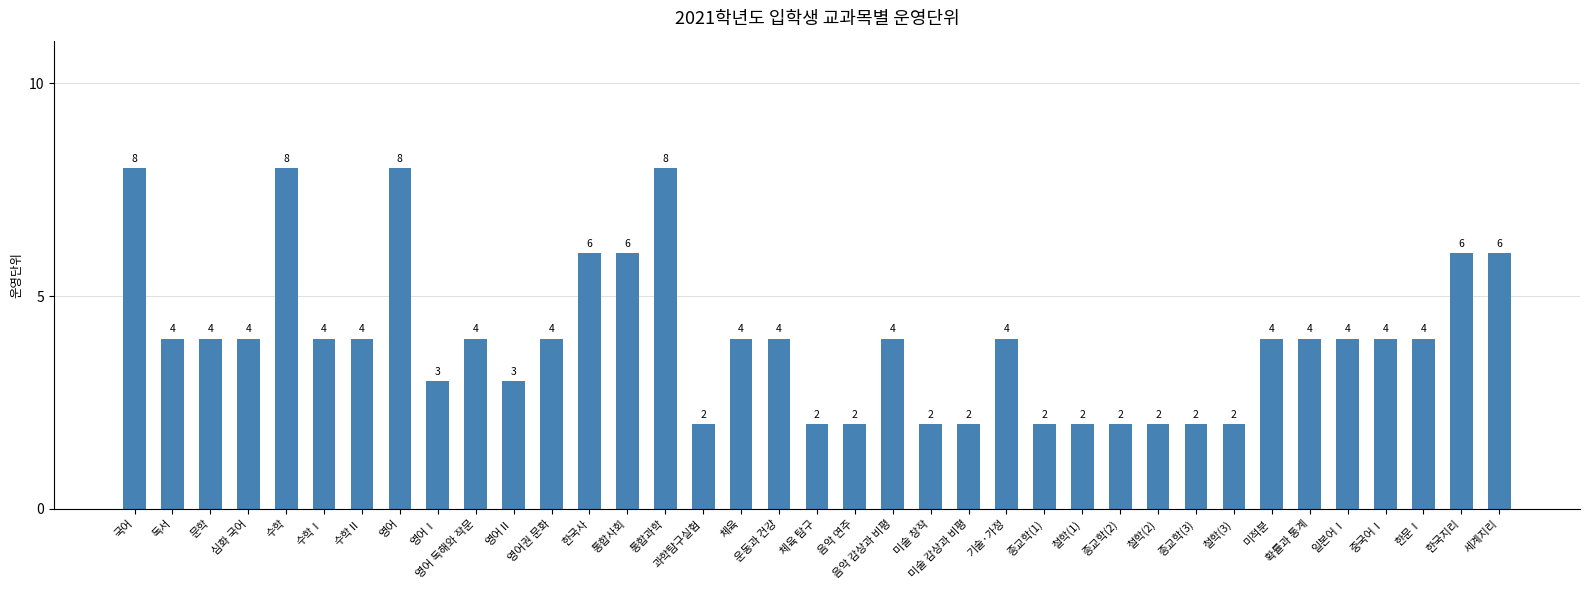

Reading left to right, what are all the values shown in this chart?

국어=8	독서=4	문학=4	심화 국어=4	수학=8	수학Ⅰ=4	수학Ⅱ=4	영어=8	영어Ⅰ=3	영어 독해와 작문=4	영어Ⅱ=3	영어권 문화=4	한국사=6	통합사회=6	통합과학=8	과학탐구실험=2	체육=4	운동과 건강=4	체육 탐구=2	음악 연주=2	음악 감상과 비평=4	미술 창작=2	미술 감상과 비평=2	기술·가정=4	종교학(1)=2	철학(1)=2	종교학(2)=2	철학(2)=2	종교학(3)=2	철학(3)=2	미적분=4	확률과 통계=4	일본어Ⅰ=4	중국어Ⅰ=4	한문Ⅰ=4	한국지리=6	세계지리=6